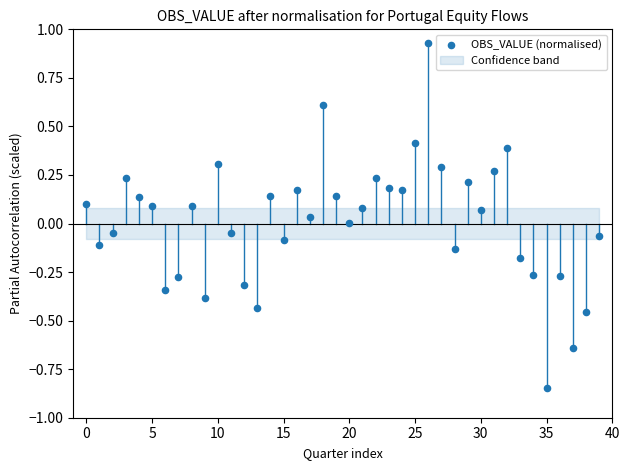

What is the range of Y values (max minus min)?

1.8